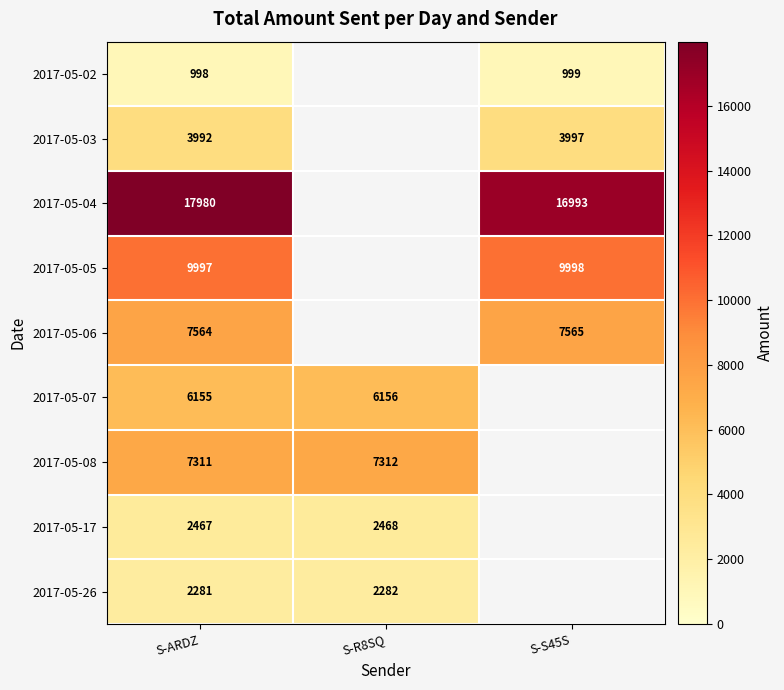

True or false: 2017-05-03 has a value of 2112 at S-S45S.

False